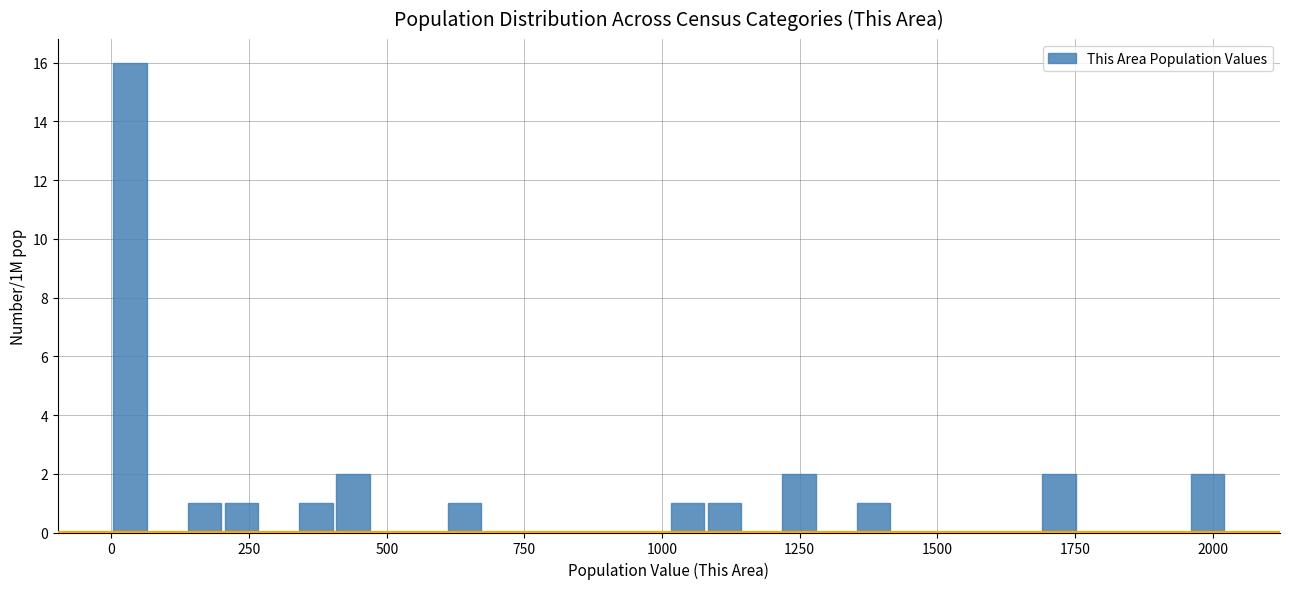

Around what value on the x-axis is the tallest bar? Give the approximate position of its centre, as read against the axis.

50